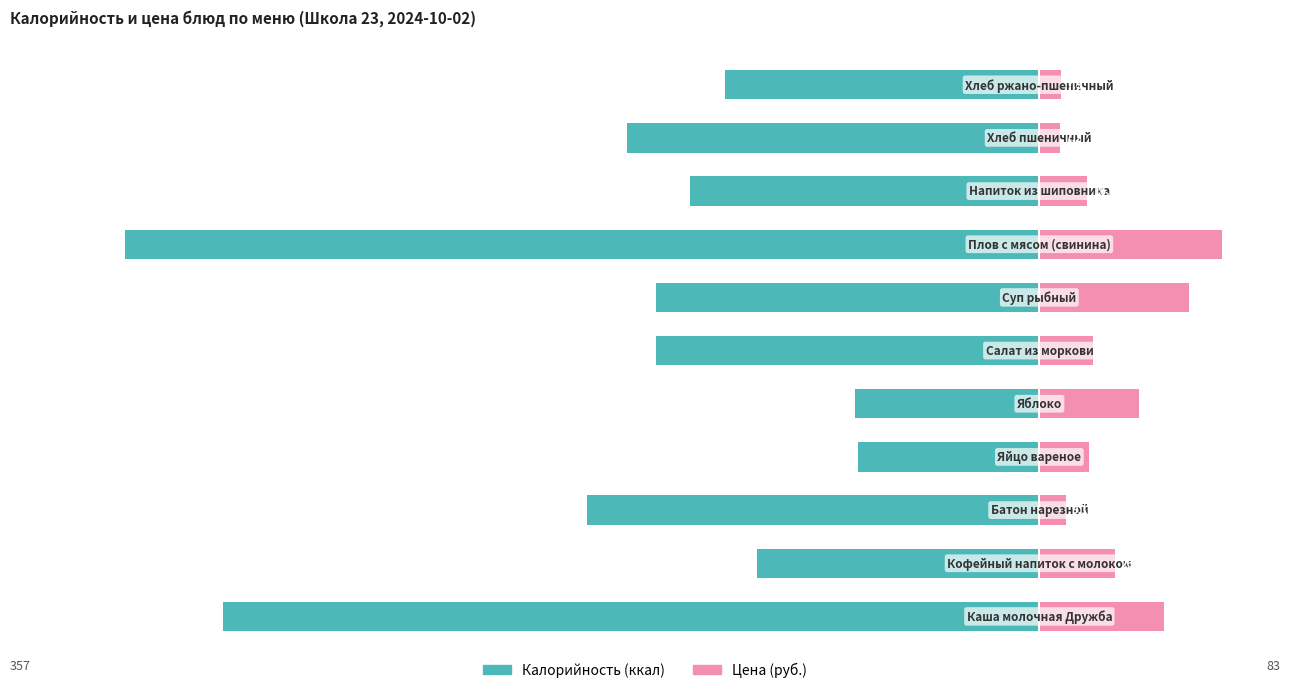

Is it true that Цена (руб.) equals 27.9 at 5?

False